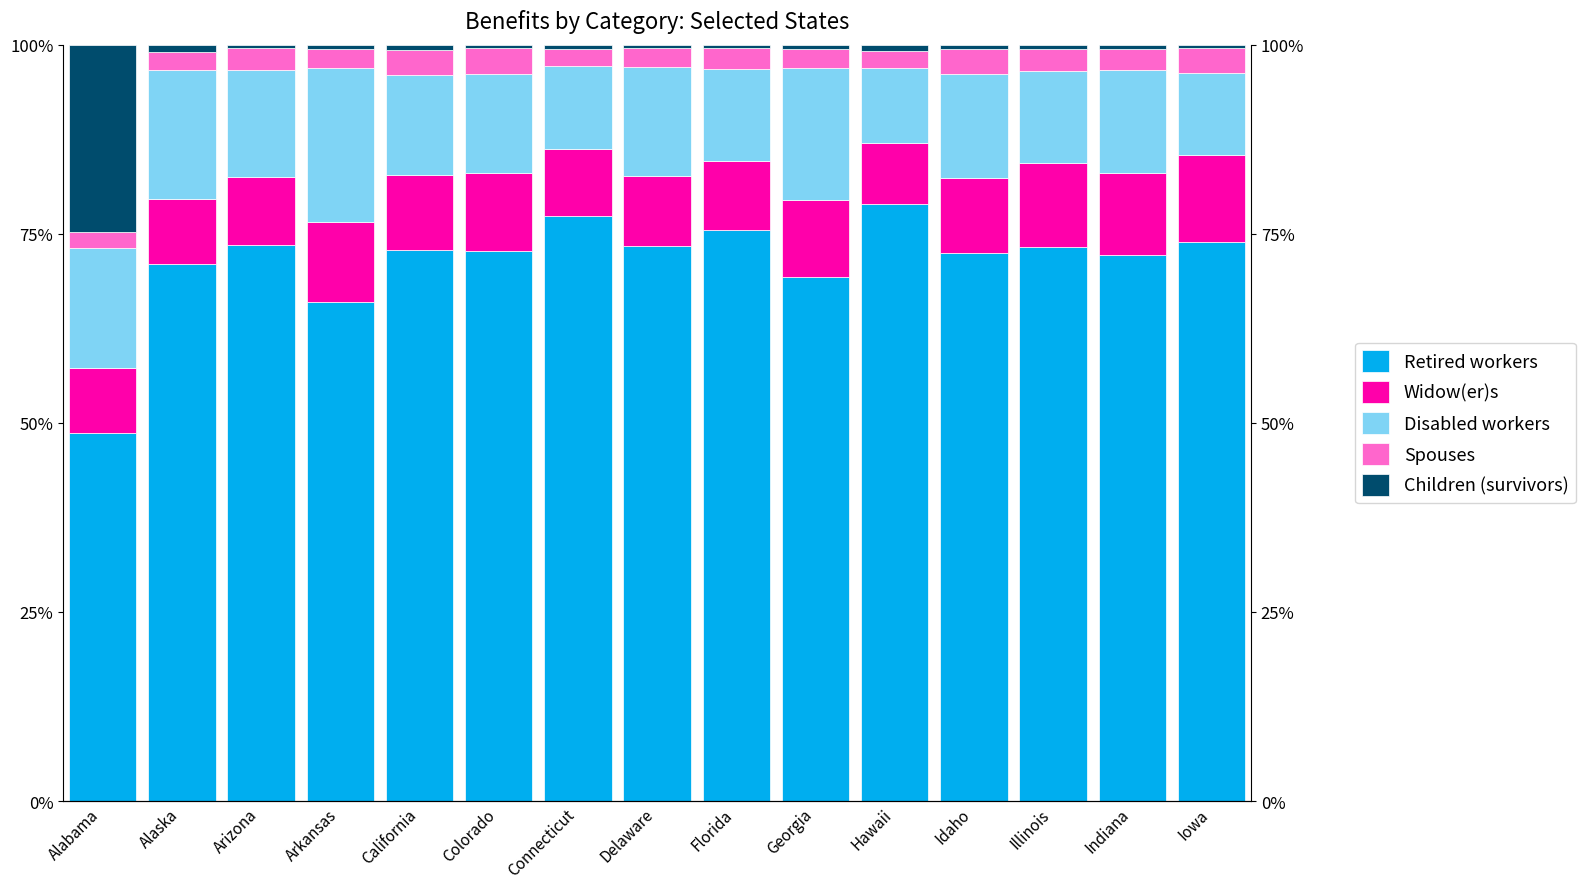

What is the difference between the second highest and minimum values in the Children (survivors) series?

0.6